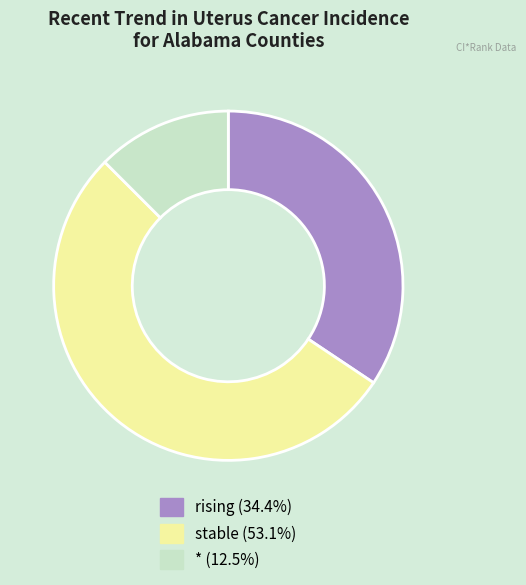

Count the number of slices in the pie.

3